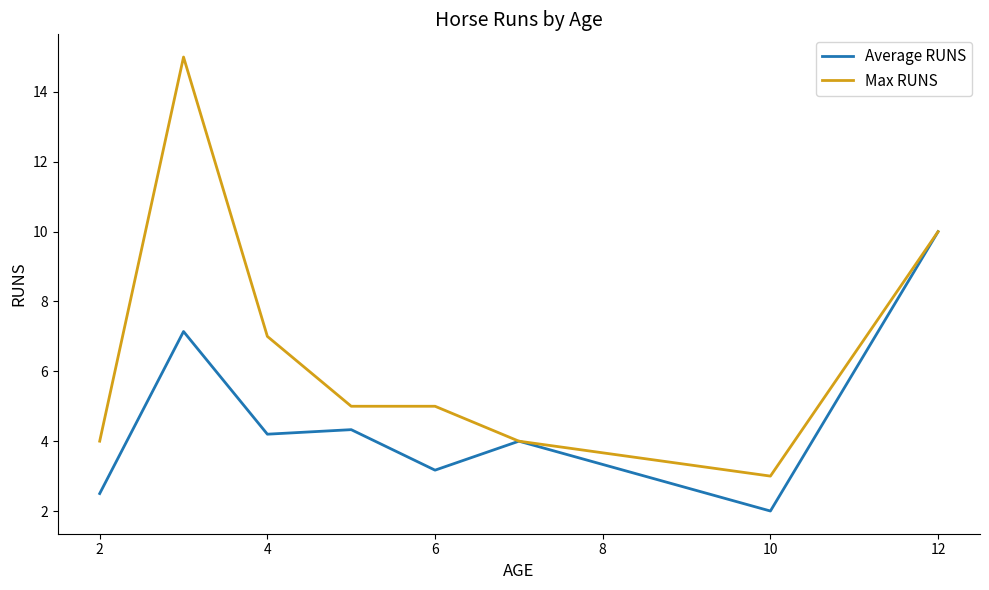

What is the greatest value displayed?

15.0